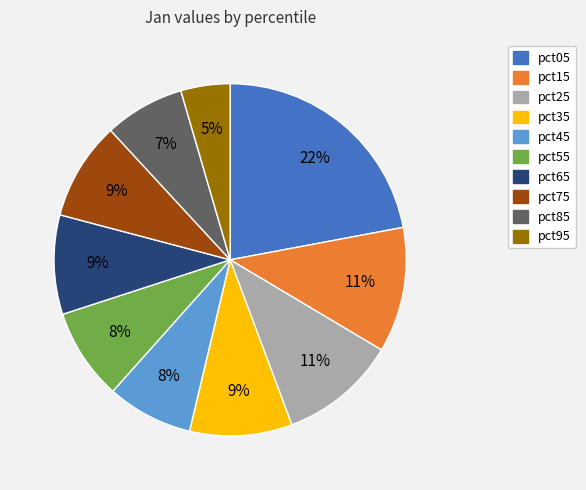

Which category has the biggest portion of the pie?

pct05